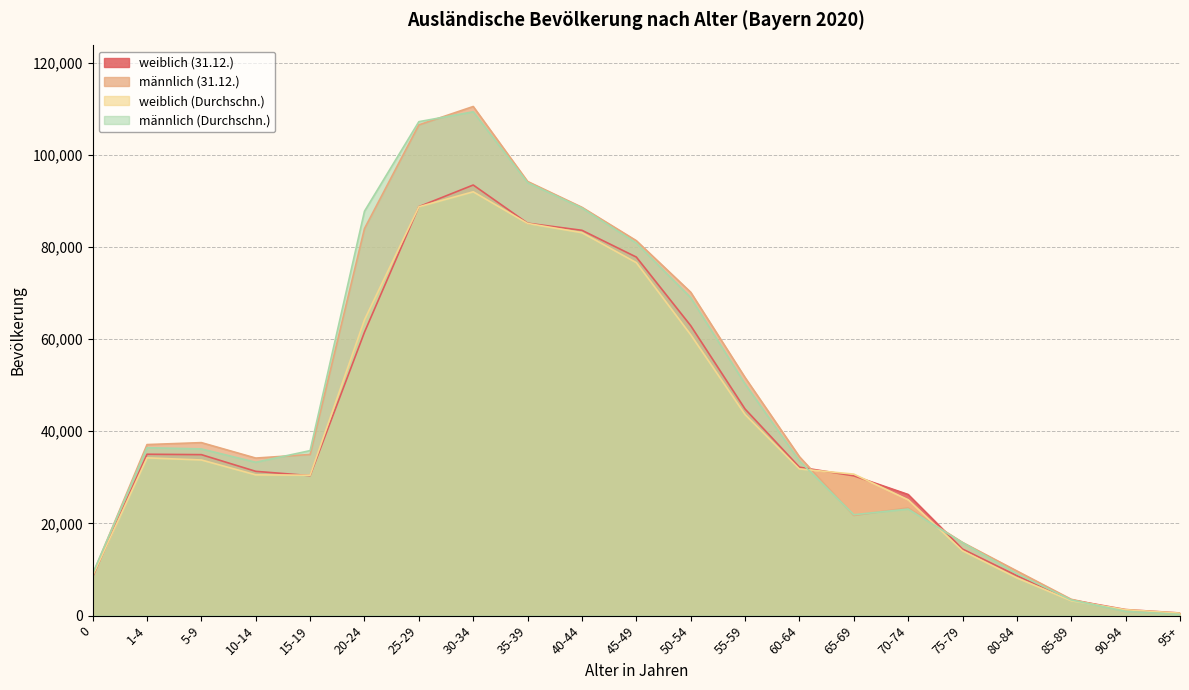

At which label does weiblich (Durchschn.) reach its minimum?

95+